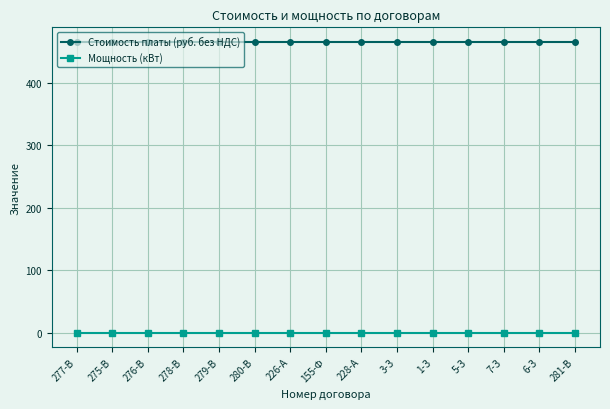

Which series has the largest total across all categories?

Стоимость платы (руб. без НДС)